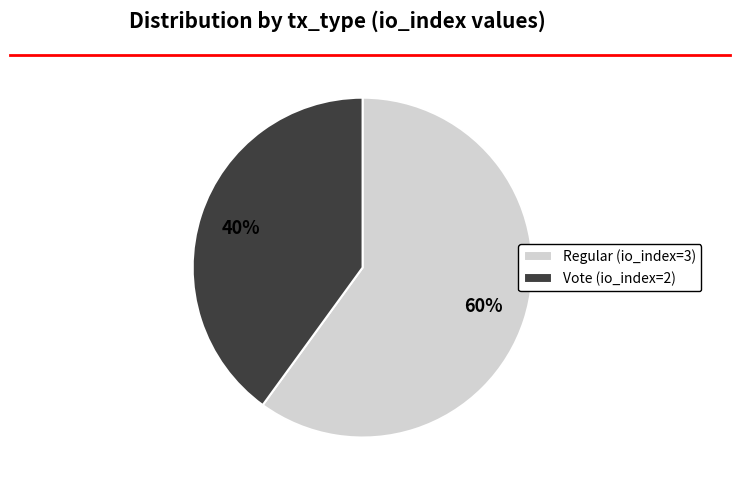

To the nearest percent, what percentage of the pie is Regular (io_index=3)?

60%